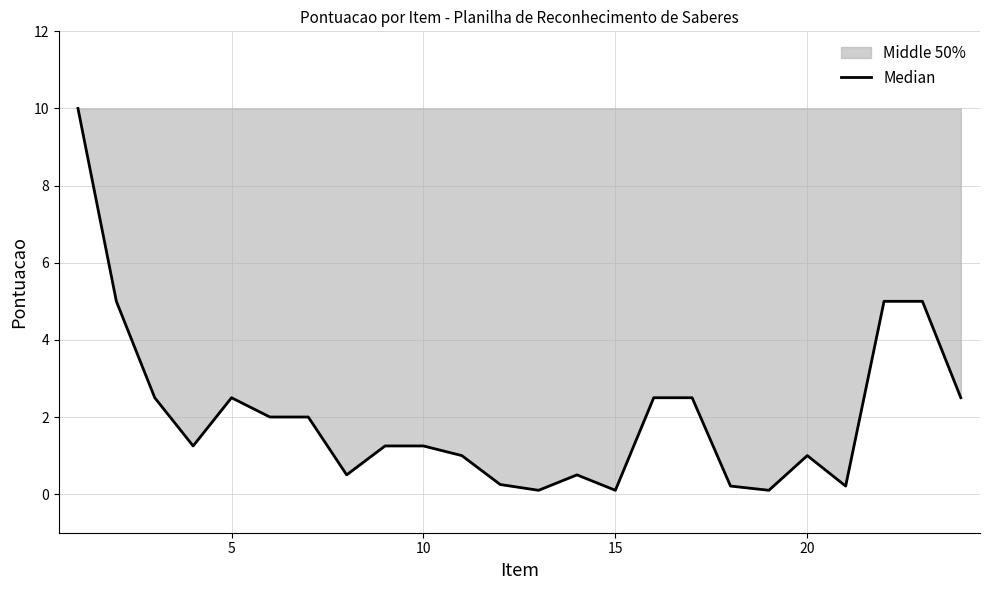

How many interior local peaks (higher than both neighbors) does the data have?

3